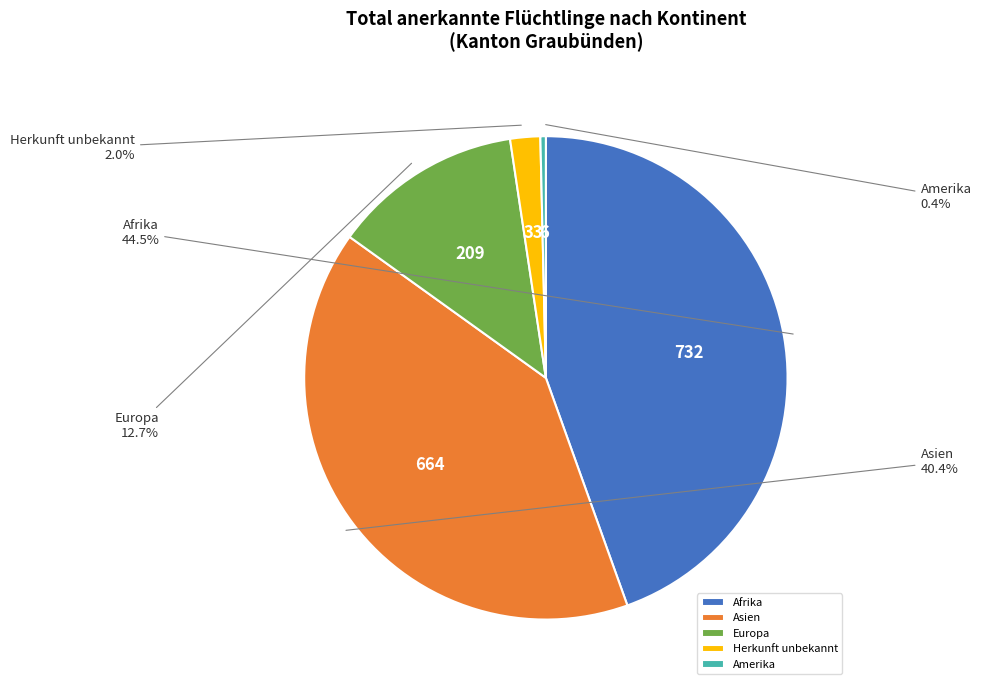

To the nearest percent, what is the difference between the Amerika and Herkunft unbekannt slice percentages?

2%